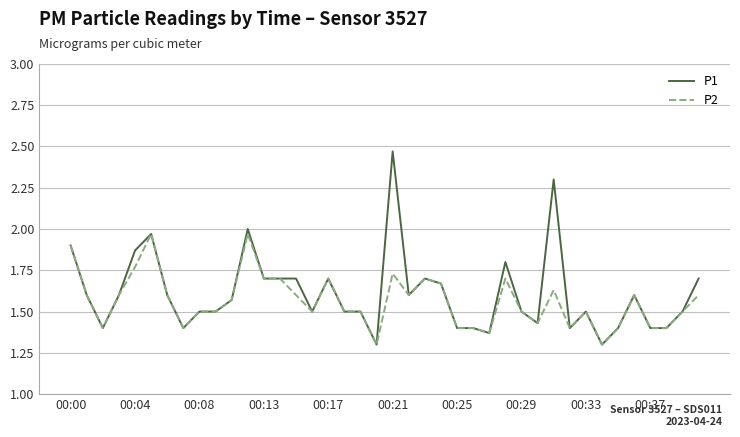

True or false: P1 has more than 1 interior local peaks.

True